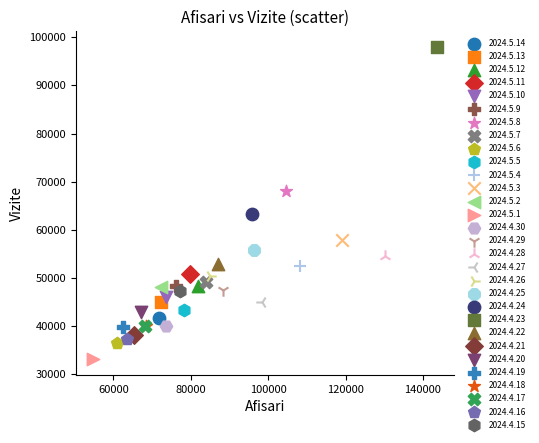

Which series reaches the maximum Y coordinate?

2024.4.23